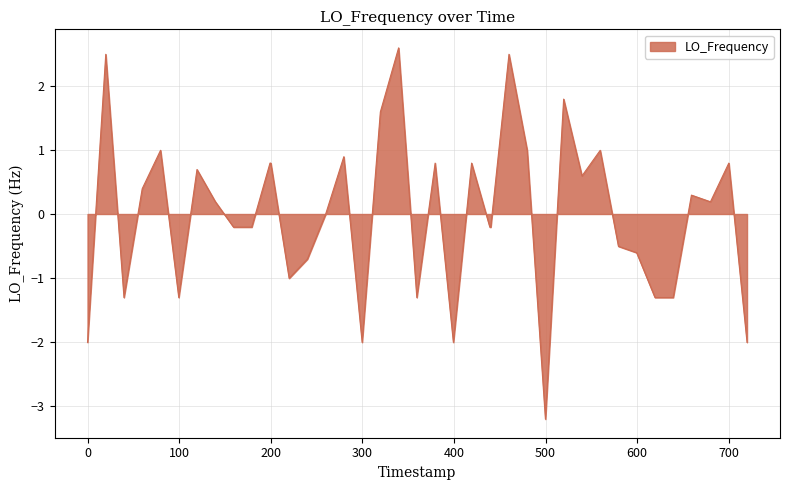

What is the greatest value displayed?

2.6